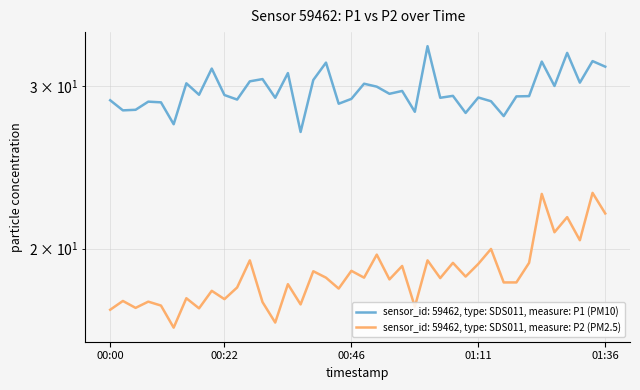

How many lines are shown in the chart?

2